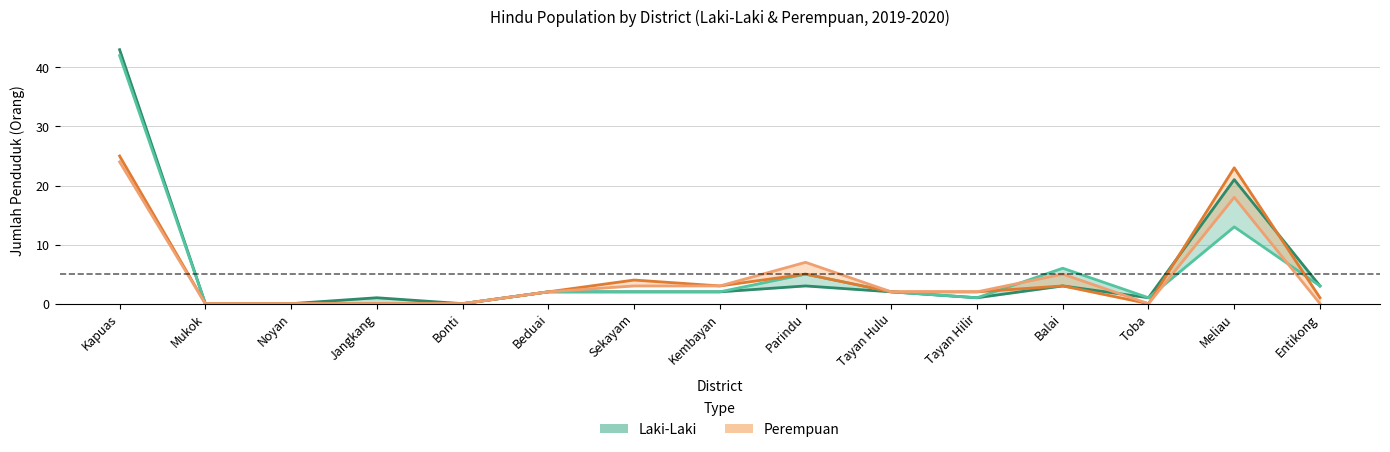

Between Mukok and Beduai, which series saw the biggest shift?

Laki-Laki 2019